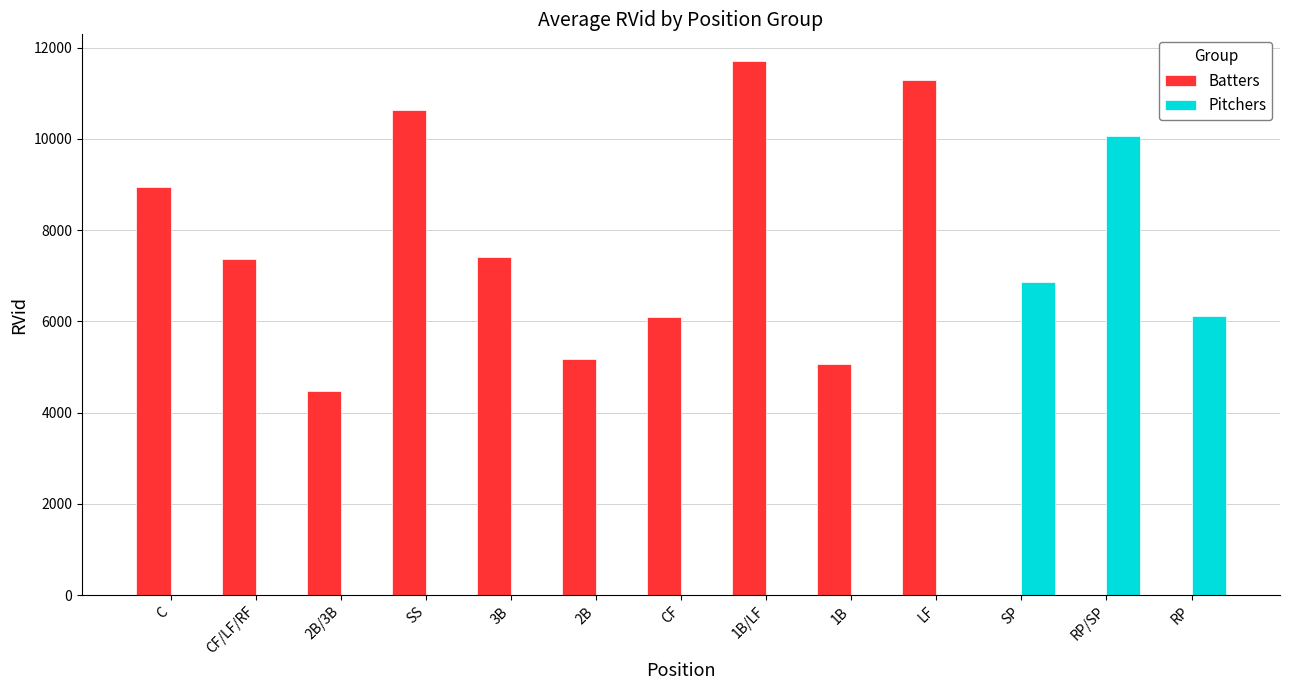

What are all the series names shown in the legend?

Batters, Pitchers